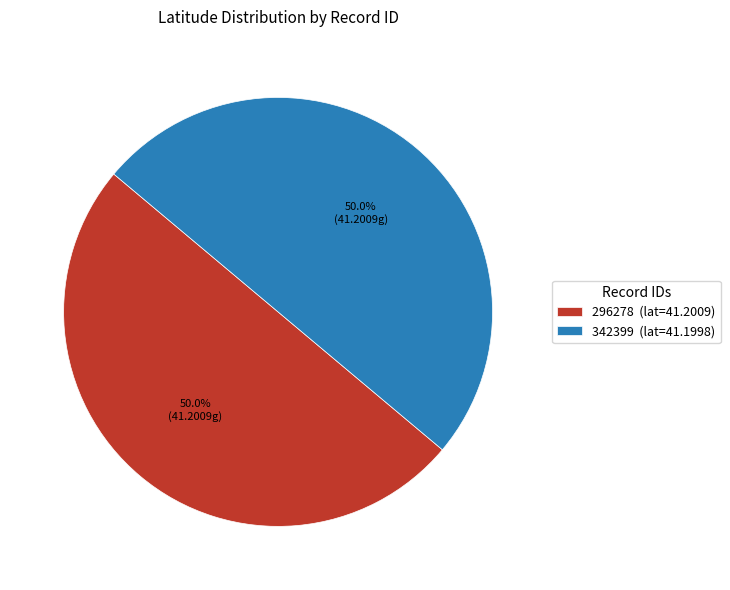

Combined, what portion of the pie is 296278 and 342399?

100.0%